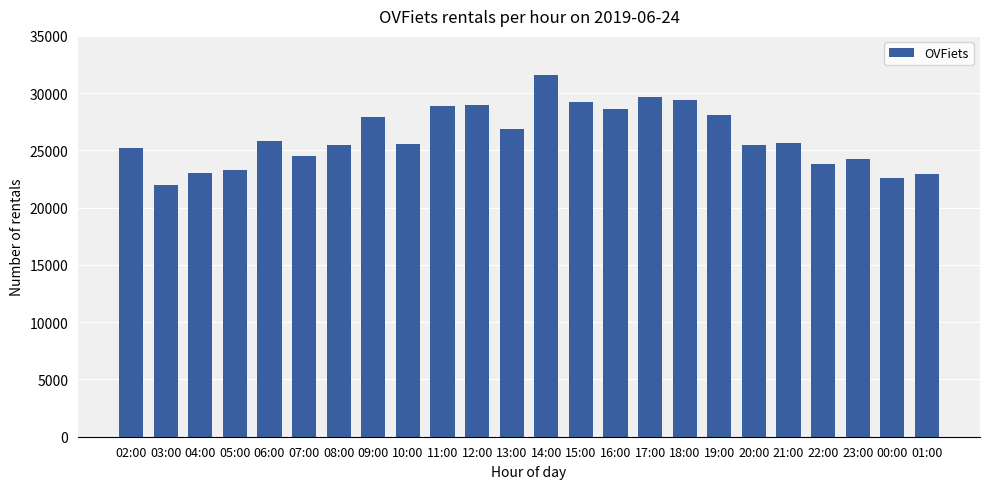

What is the sum of all values?

628941